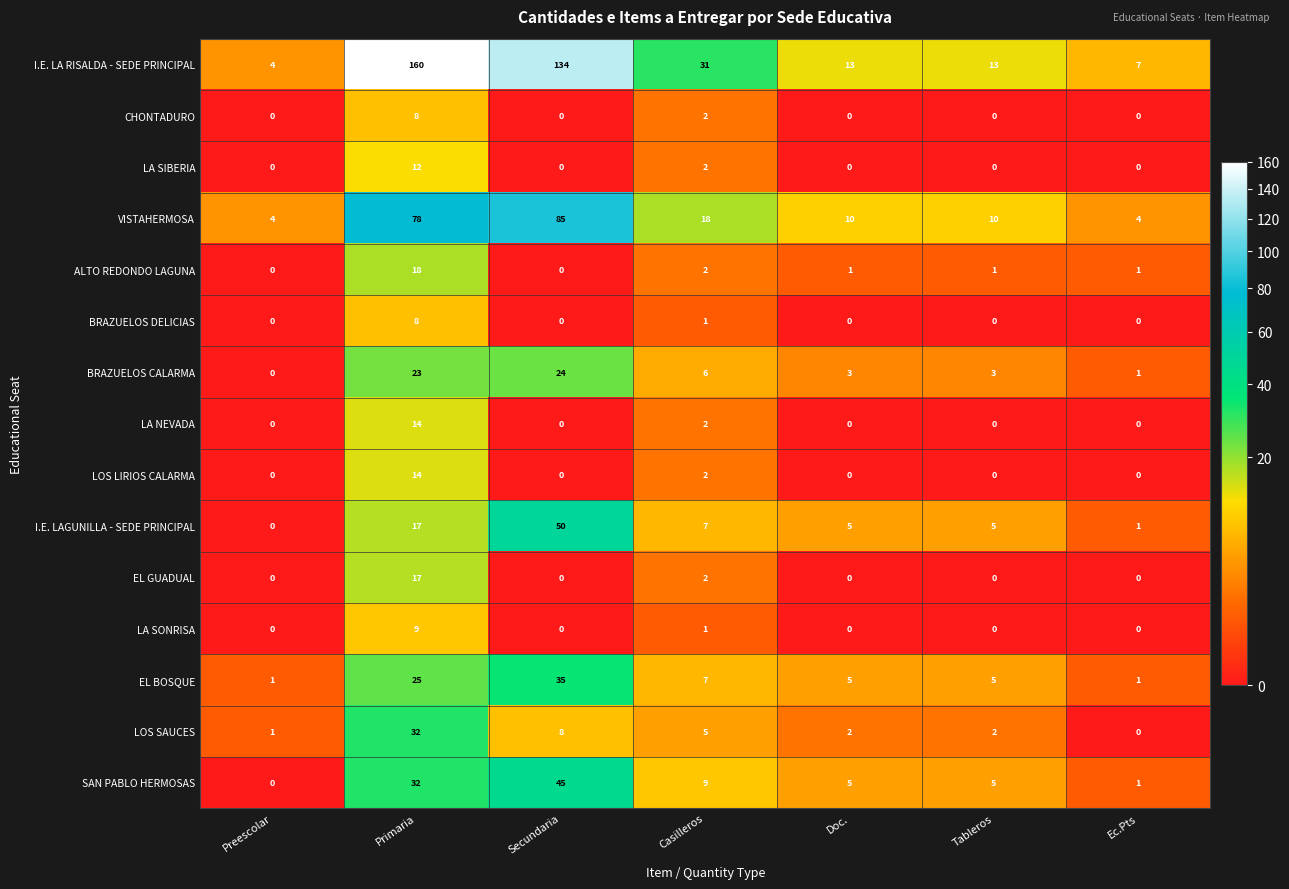

The value of LA SIBERIA at Secundaria is -4. True or false?

False